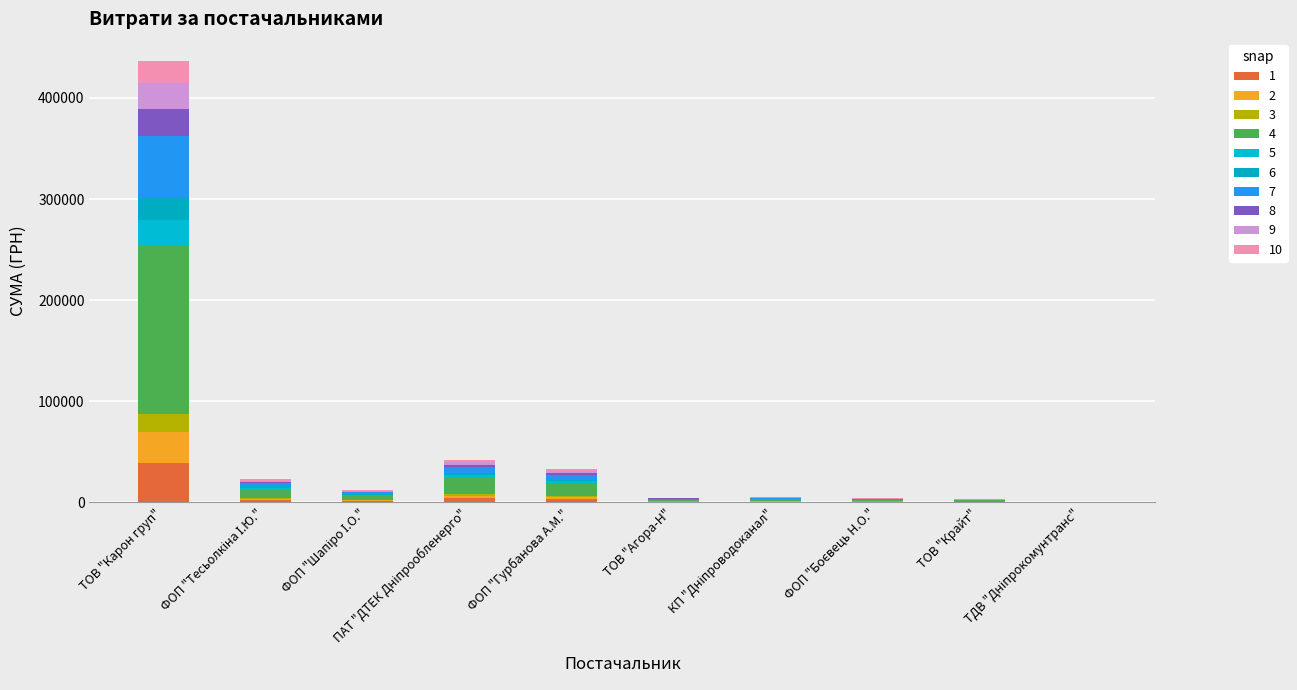

How many distinct data groups are displayed?

10